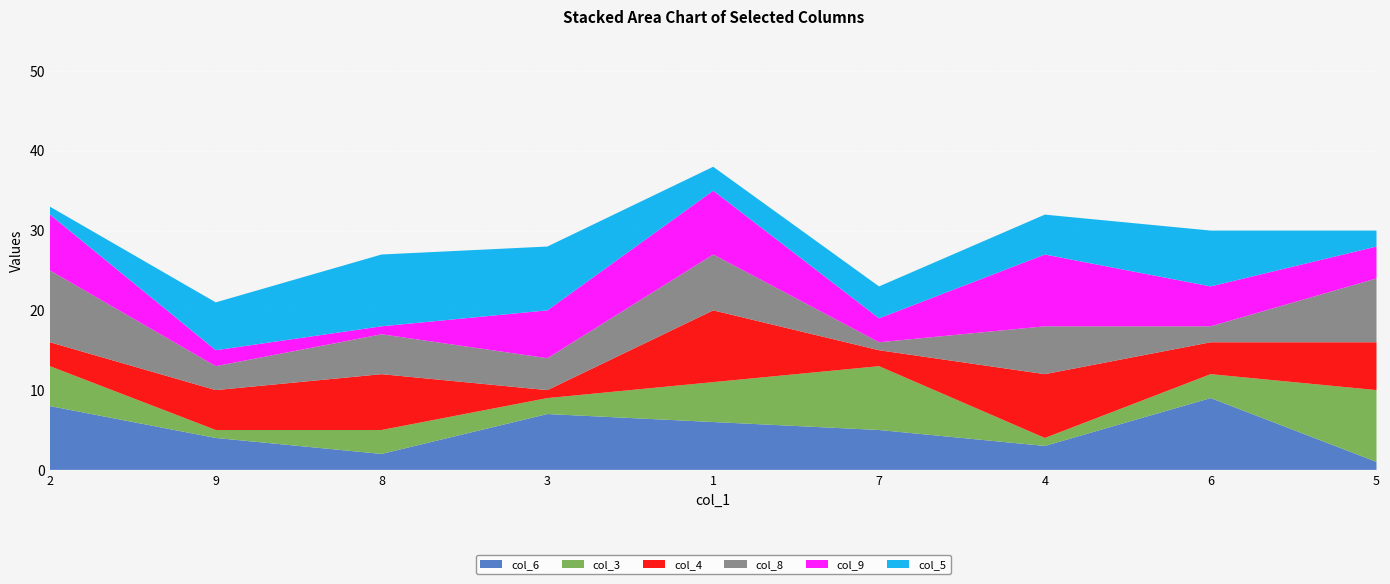

Reading left to right, transcribe all the data shown in this chart.

col_6: 8	4	2	7	6	5	3	9	1
col_3: 5	1	3	2	5	8	1	3	9
col_4: 3	5	7	1	9	2	8	4	6
col_8: 9	3	5	4	7	1	6	2	8
col_9: 7	2	1	6	8	3	9	5	4
col_5: 1	6	9	8	3	4	5	7	2